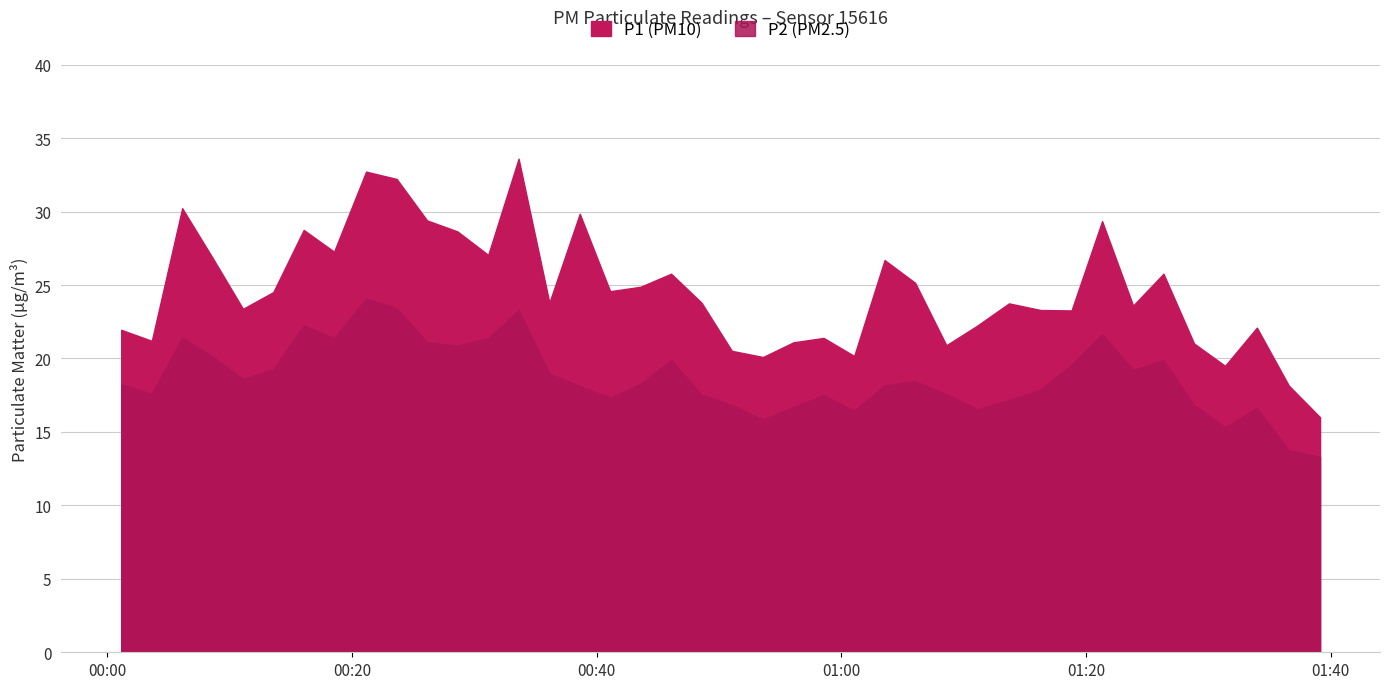

Is the value of P1 at 2023-08-12T00:33:37 greater than the value of P2 at 2023-08-12T00:06:07?

Yes